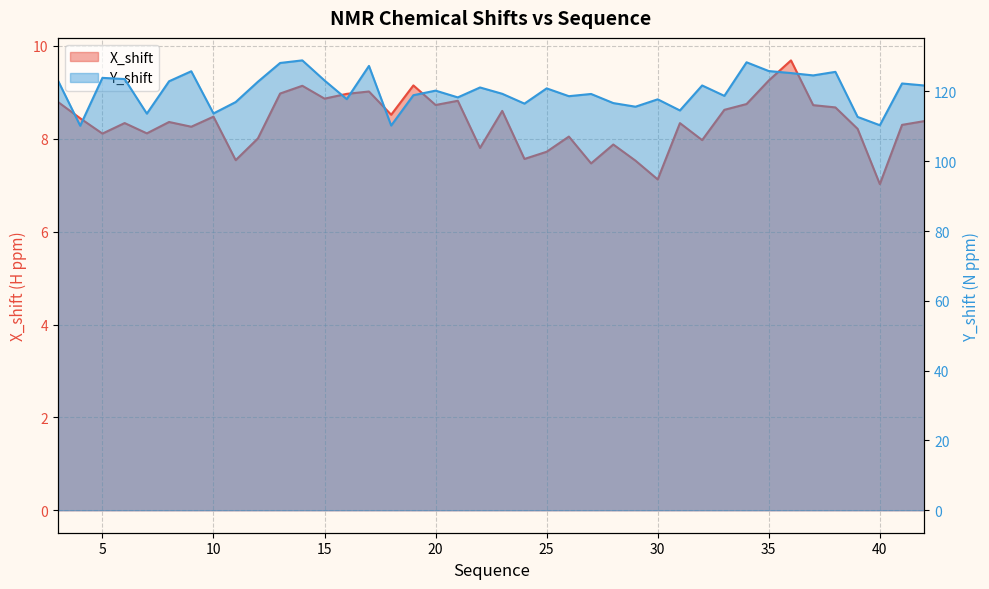

What is the difference between the X_shift values at 4 and 20?

0.3